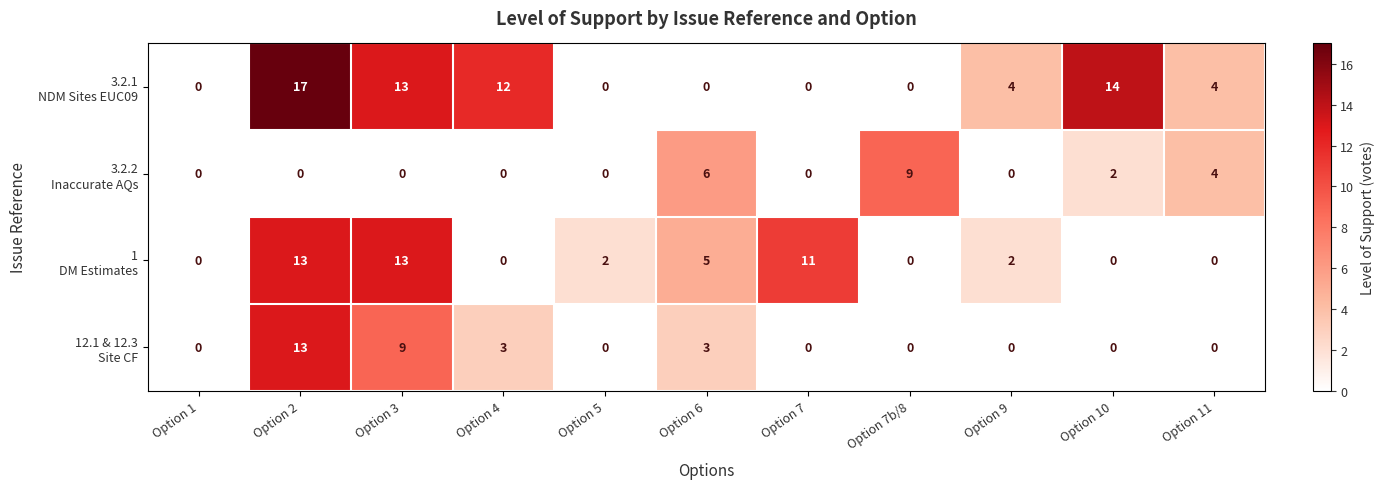

At which category is the sum across all series the highest?

Option 2